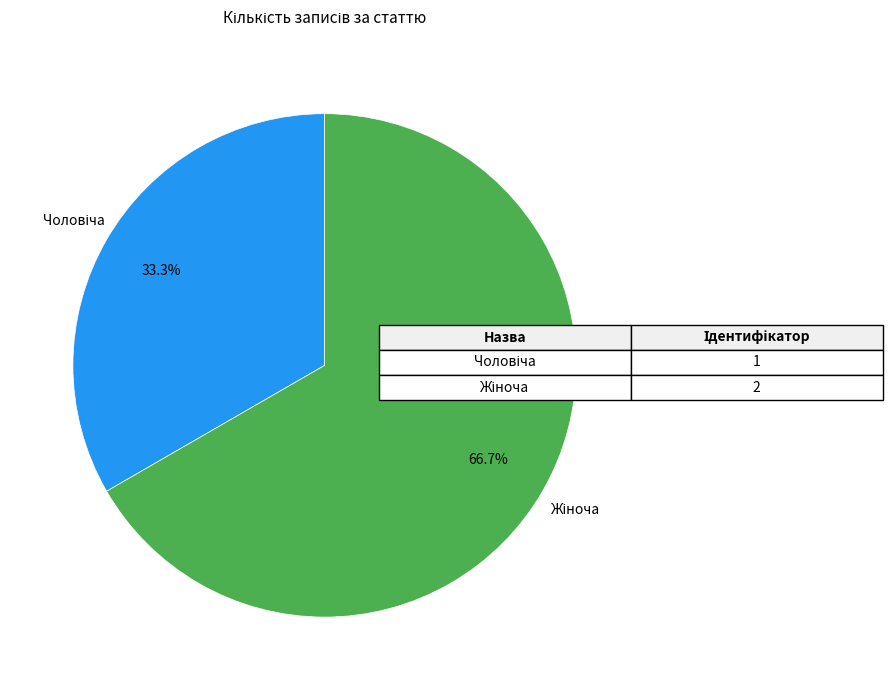

Is there any slice that represents more than half of the pie?

Yes